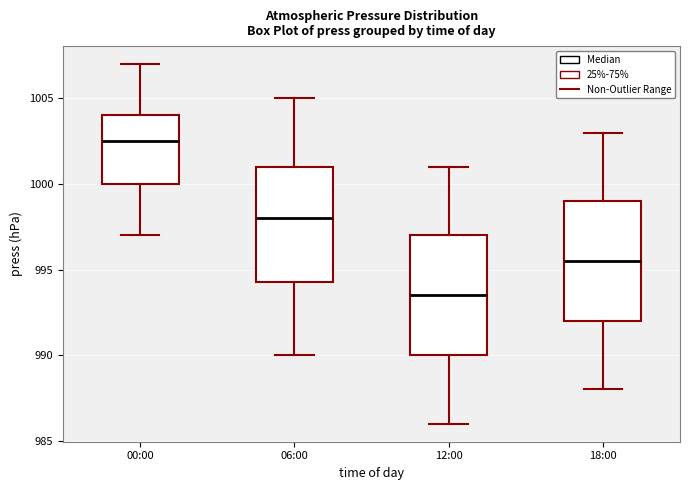

Which box's median line is the lowest?

12:00